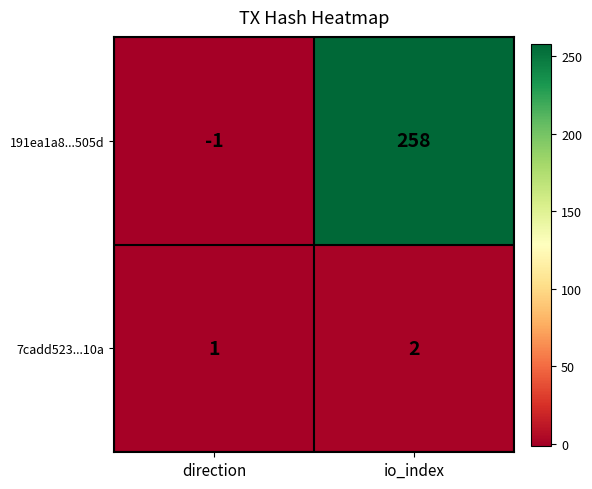

Which series has the widest spread of values?

191ea1a8...505d